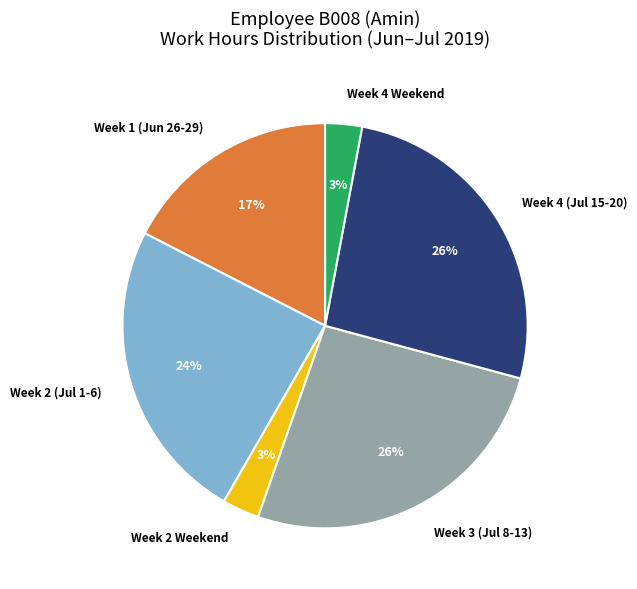

Is there any slice that represents more than half of the pie?

No